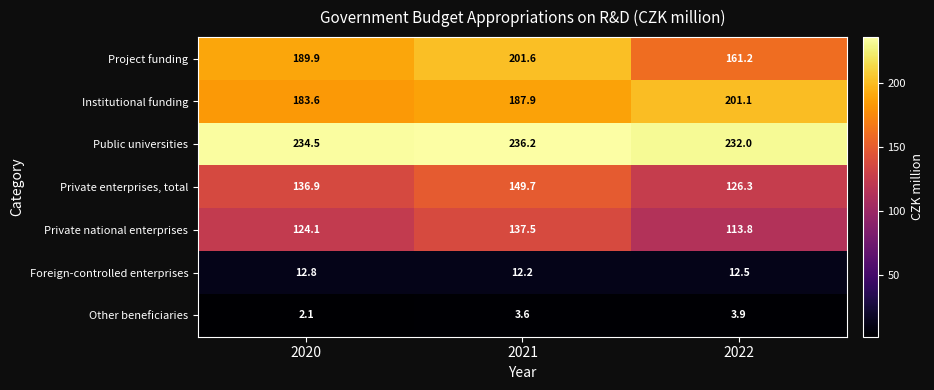

At which category does the chart reach its peak across all series?

2021